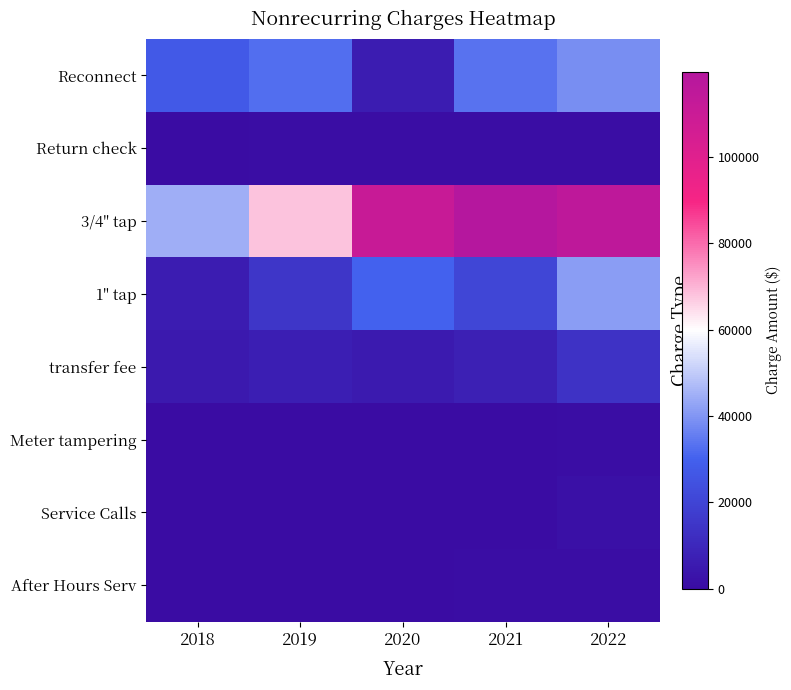

What is the total value across all series at 2020?

153340.0